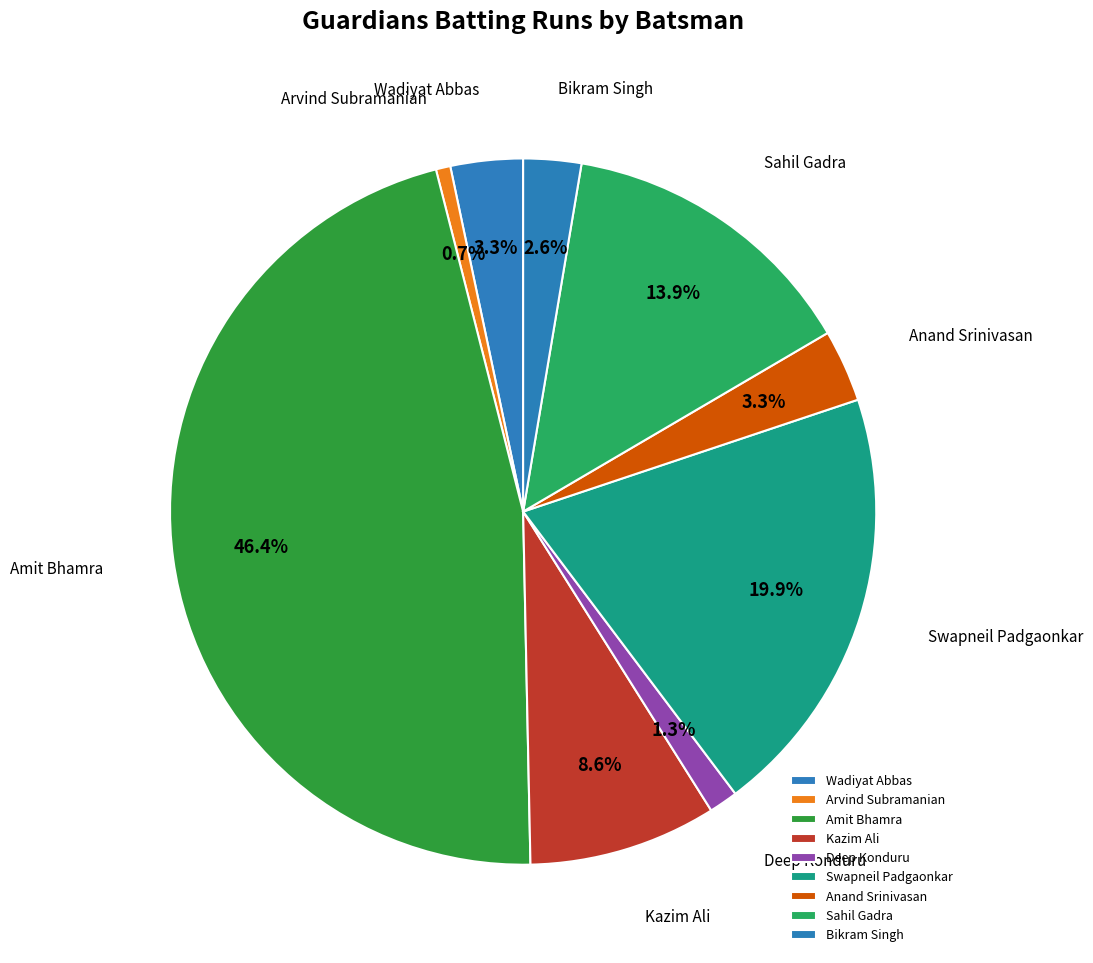

Approximately how many times larger is the value at Kazim Ali compared to Anand Srinivasan?

2.6